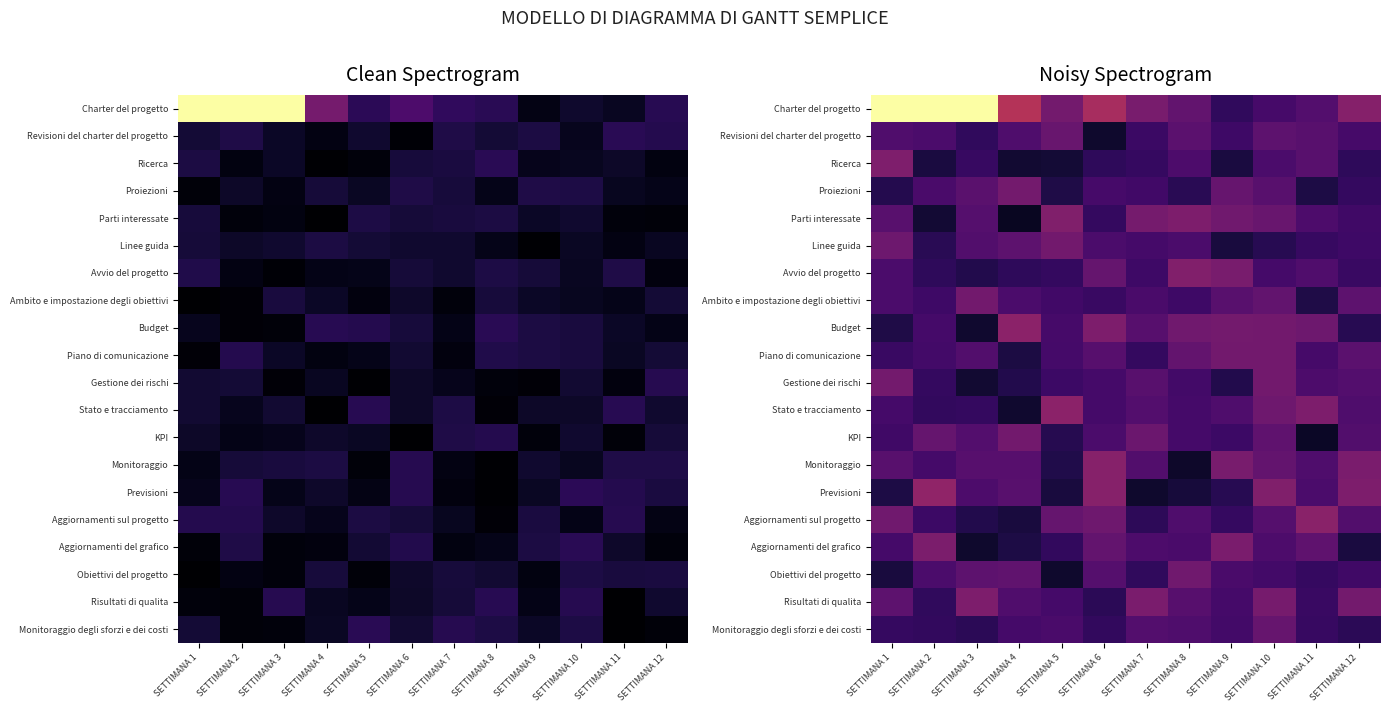

Which series has the widest spread of values?

Charter del progetto